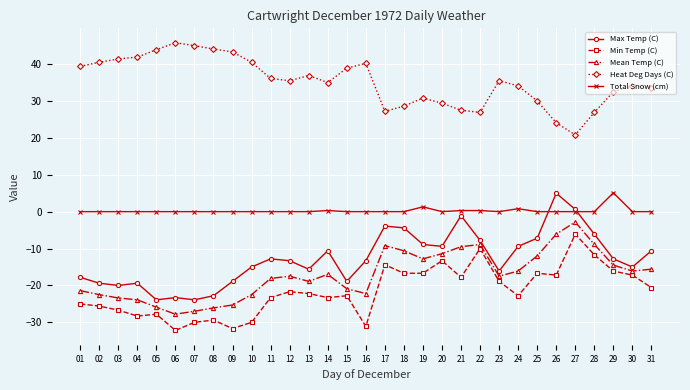

True or false: Heat Deg Days (C) and Mean Temp (C) intersect in this chart.

False